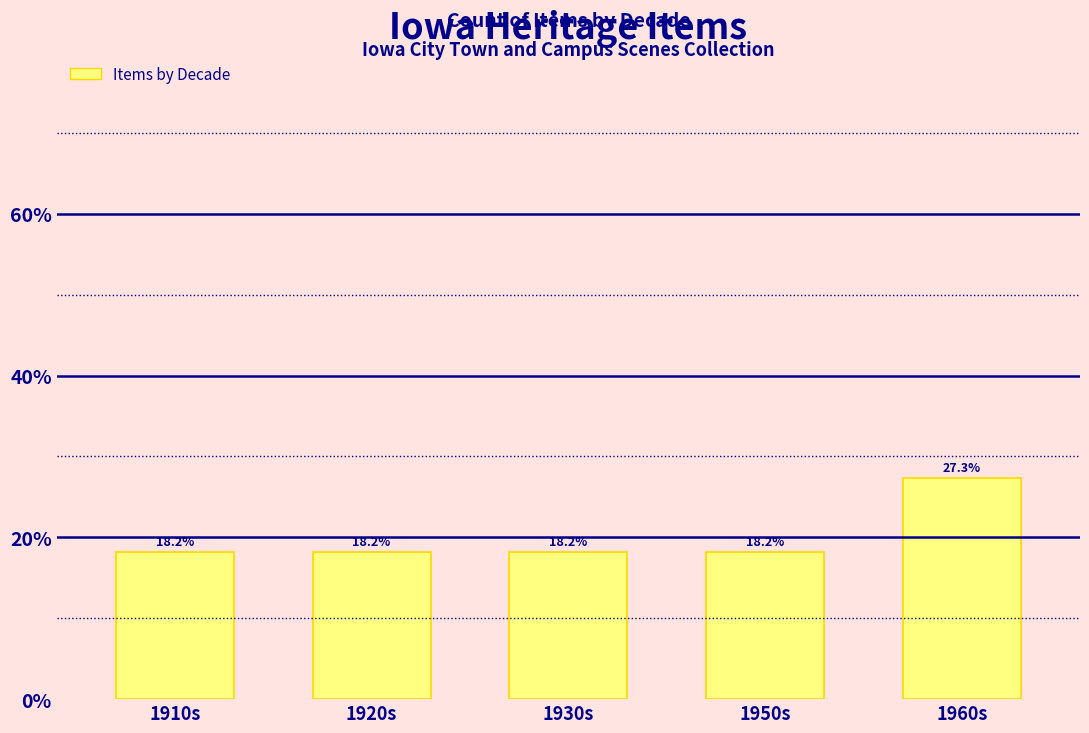

Reading right to left, what are all the values shown in this chart?

27.3	18.2	18.2	18.2	18.2